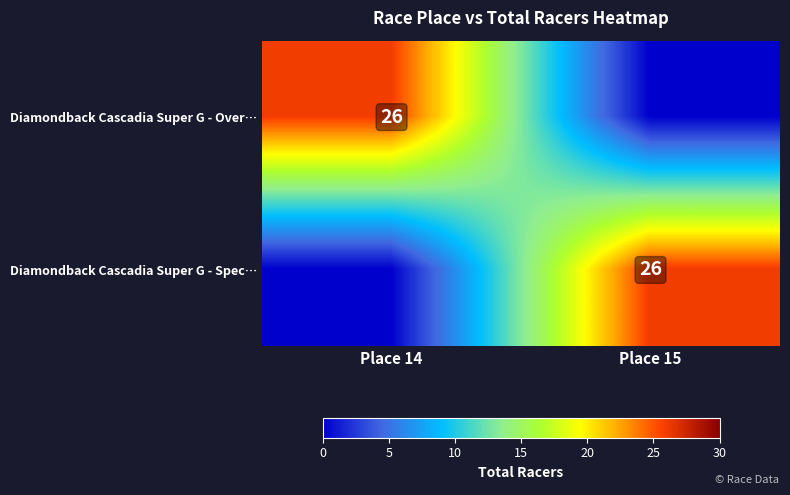

Is it true that Diamondback Cascadia Super G - Spec… equals 26 at Place 15?

True